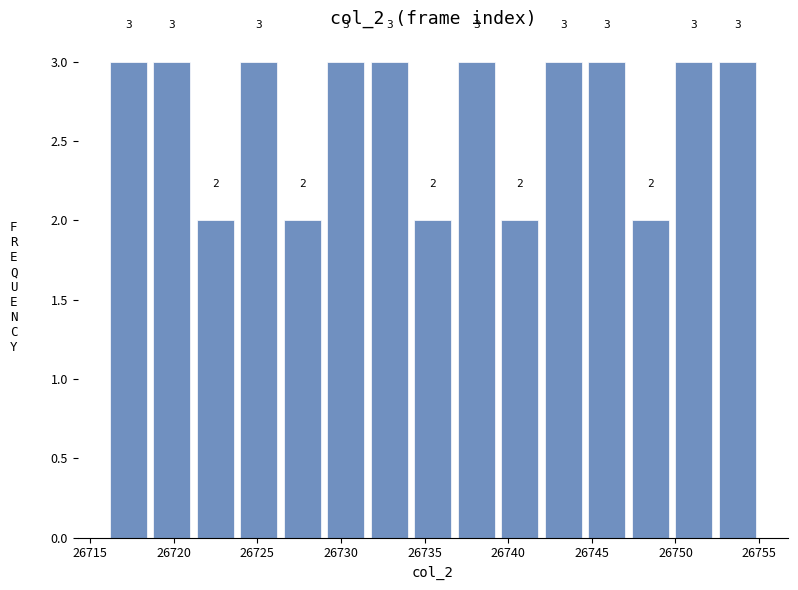

Reading left to right, list every bar in this chart as the range it spans on the x-axis followed by its height. The bar edges are not printed on the chart, so give them approximately, as read against the axis.

26716.0 to 26718.6: 3
26718.6 to 26721.2: 3
26721.2 to 26723.8: 2
26723.8 to 26726.4: 3
26726.4 to 26729.0: 2
26729.0 to 26731.6: 3
26731.6 to 26734.2: 3
26734.2 to 26736.8: 2
26736.8 to 26739.4: 3
26739.4 to 26742.0: 2
26742.0 to 26744.6: 3
26744.6 to 26747.2: 3
26747.2 to 26749.8: 2
26749.8 to 26752.4: 3
26752.4 to 26755.0: 3